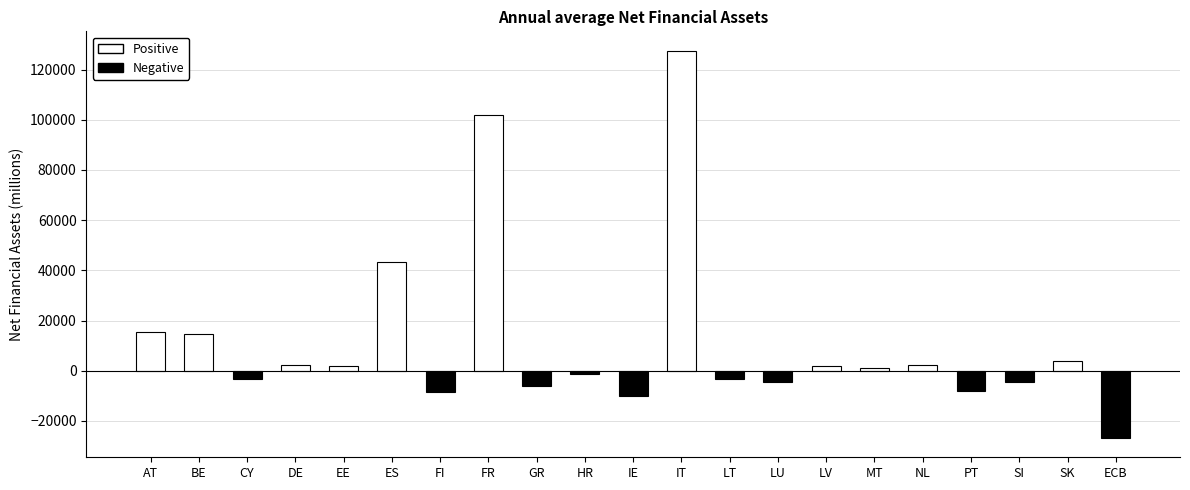

Where is the data nearest to the value 50381?

ES